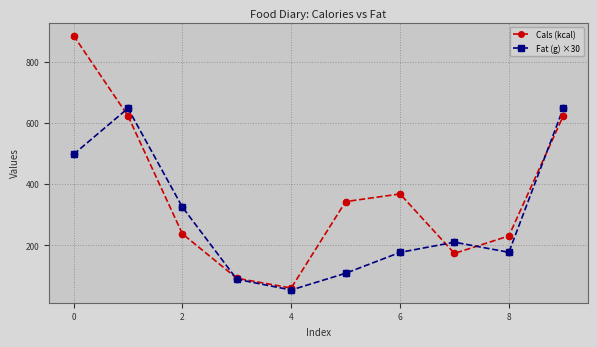

What are all the series names shown in the legend?

Cals (kcal), Fat (g) ×30